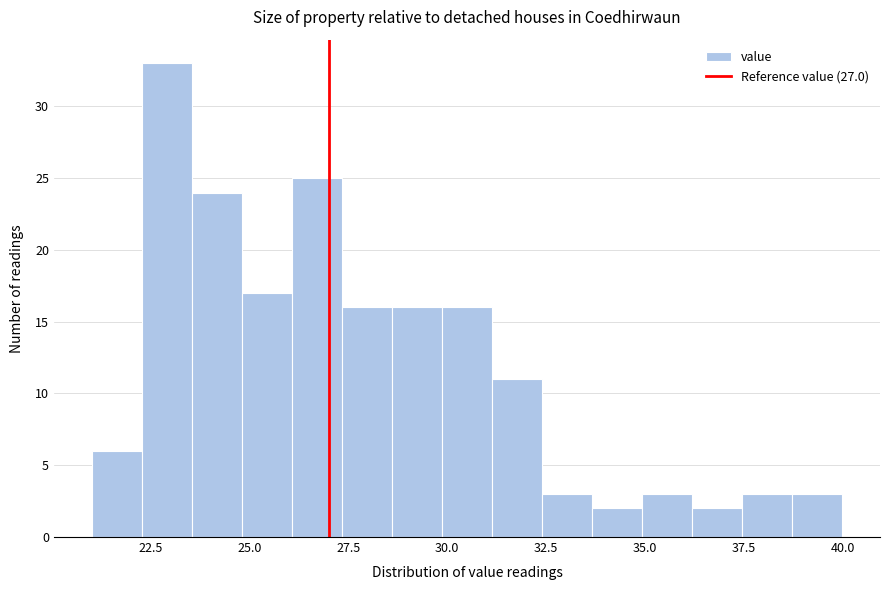

Around what value on the x-axis is the tallest bar? Give the approximate position of its centre, as read against the axis.

23.0